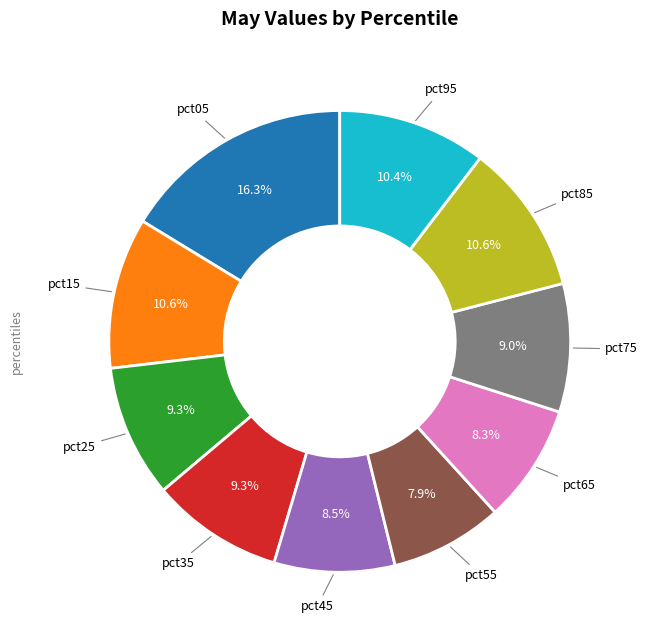

Count the number of slices in the pie.

10